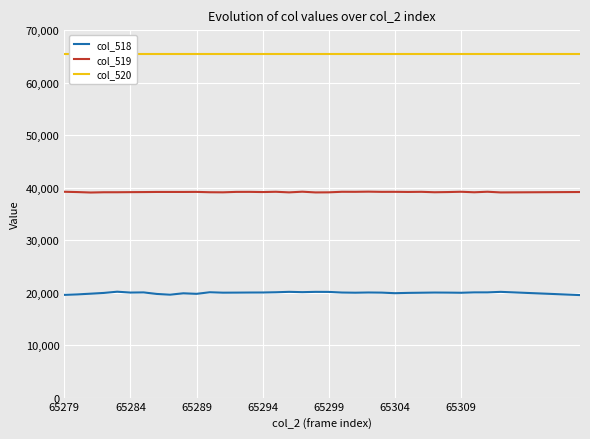

Is it true that col_519 equals 39181 at 65289?

True